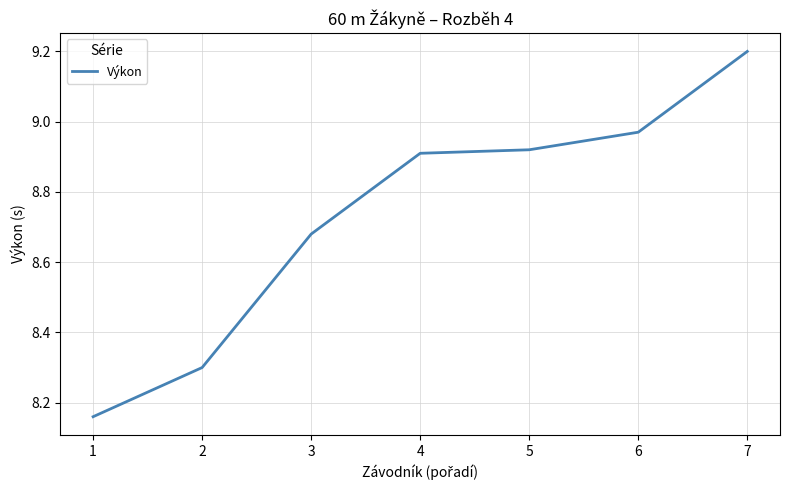

What is the sum of the values at 3 and 1?

16.8